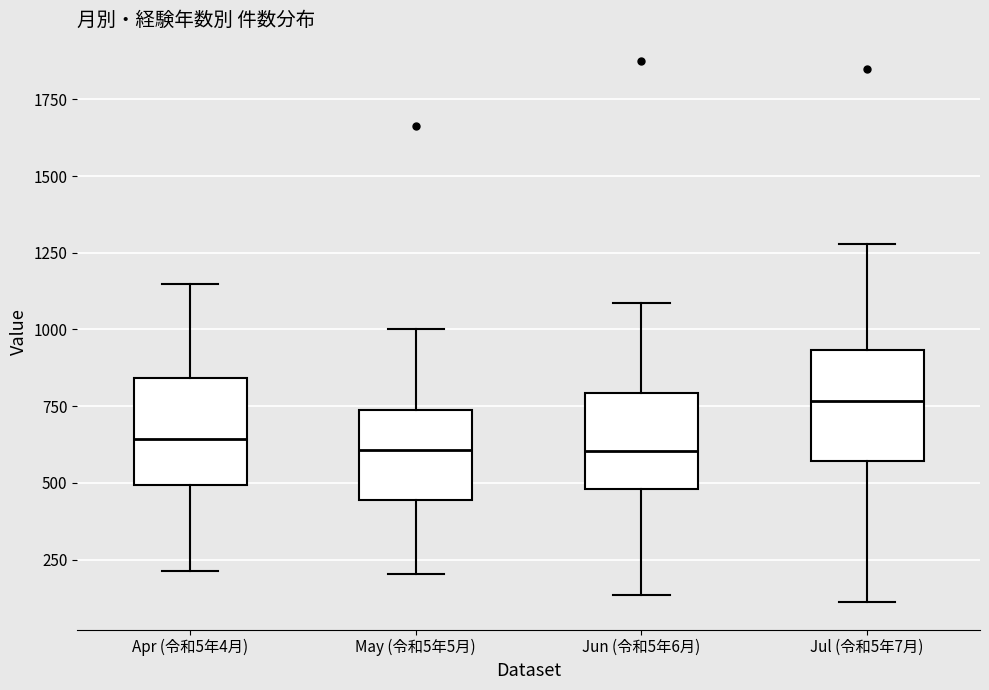

Reading left to right, read every box against the y-axis: the position of its median line, the range the box covers, and the ends of its whiskers. The values are not printed on the chart, so give them approximately, as read against the axis.

Apr (令和5年4月): median 650, box 500 to 850, whiskers 200 to 1150
May (令和5年5月): median 600, box 450 to 750, whiskers 200 to 1000
Jun (令和5年6月): median 600, box 500 to 800, whiskers 150 to 1100
Jul (令和5年7月): median 750, box 550 to 950, whiskers 100 to 1300